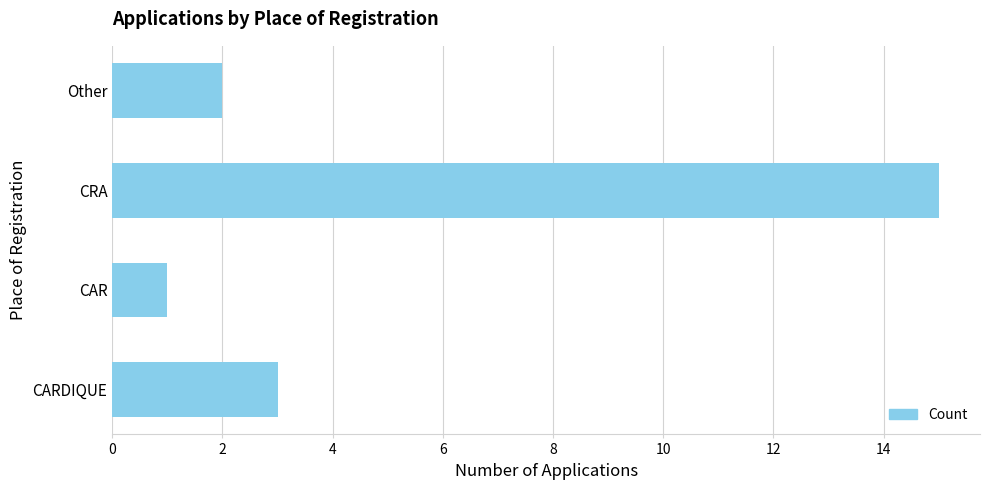

True or false: the data shows 2 at Other.

True